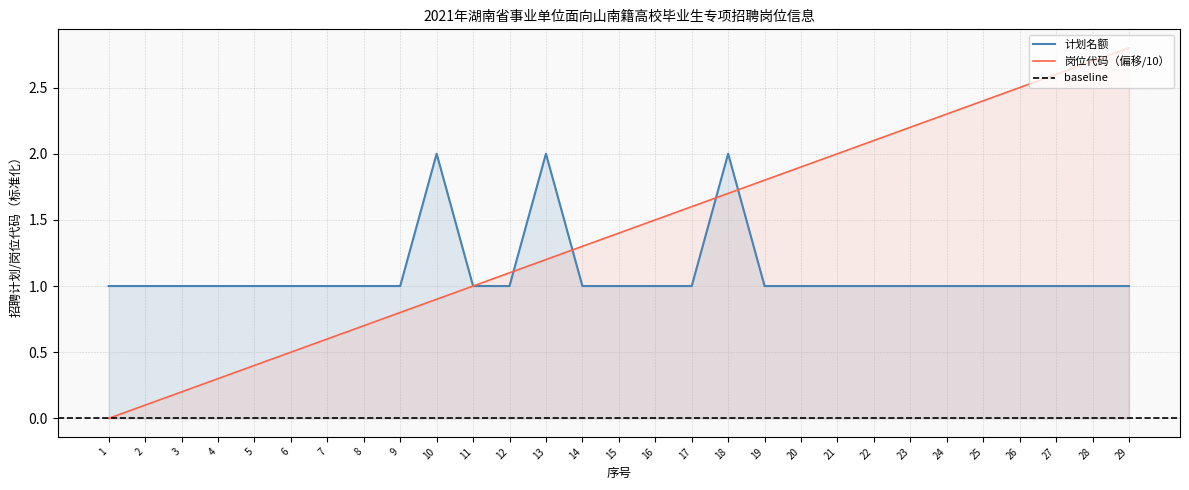

Read the 计划名额 value at 12.

1.0